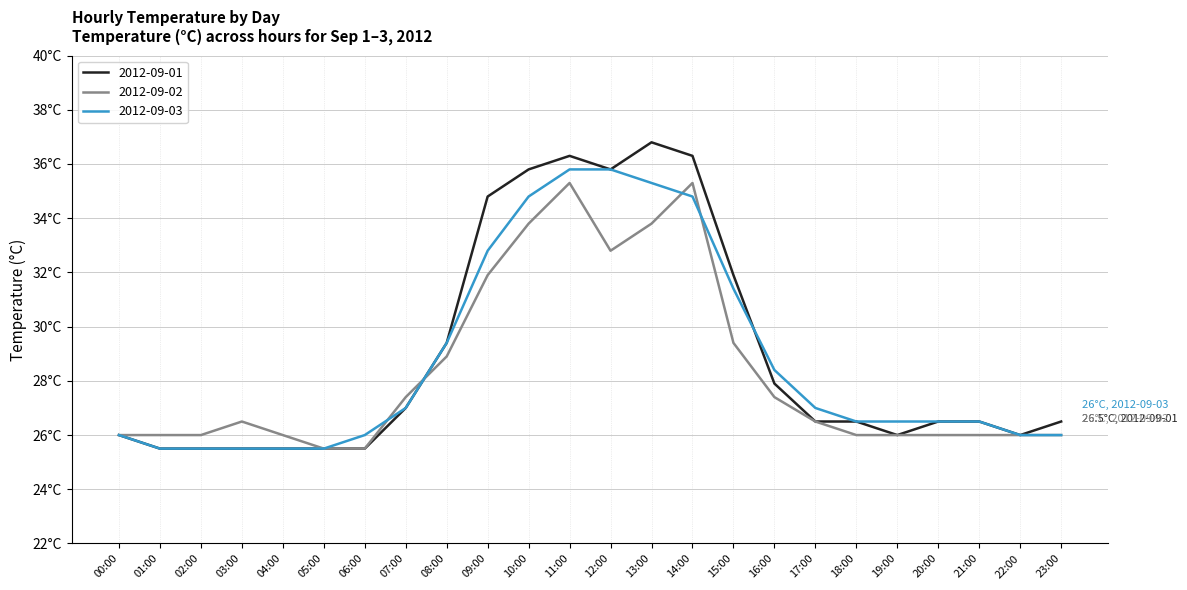

Is this an area chart (filled region under the line)?

No